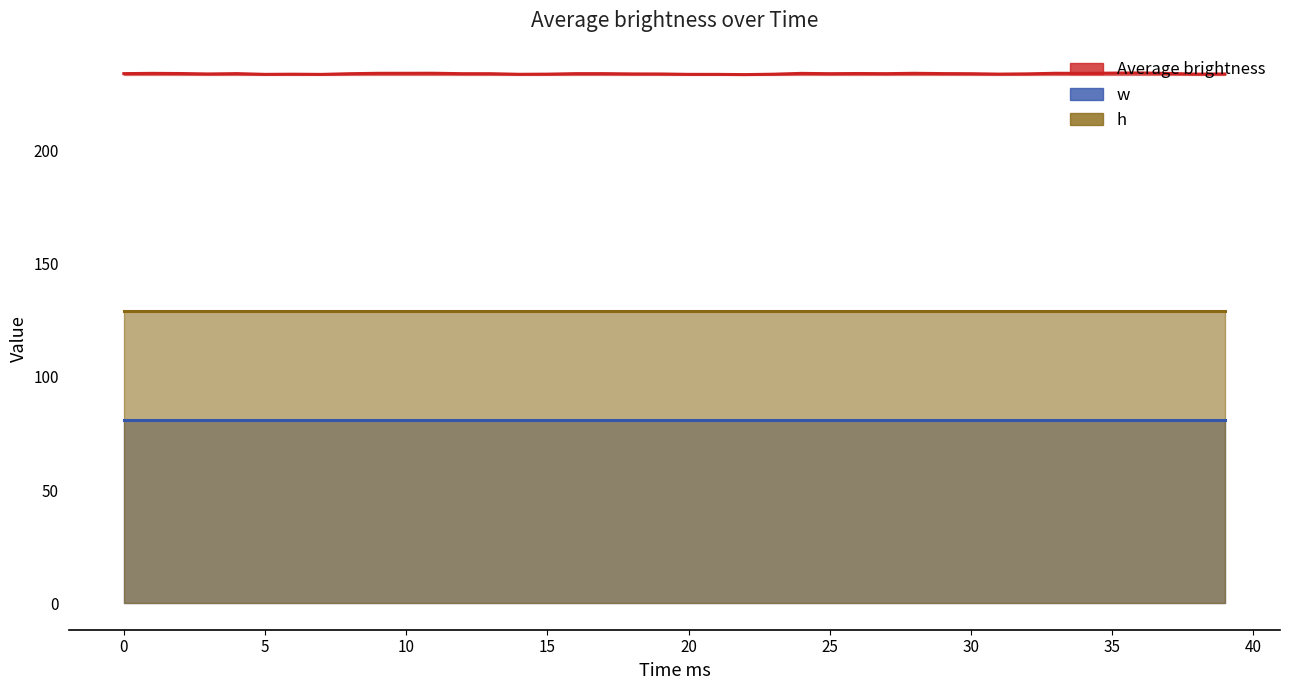

Reading left to right, what are all the values shown in this chart?

Average brightness: 234.1	234.2	234.1	233.9	234.1	233.7	233.8	233.7	234.0	234.2	234.2	234.2	234.0	234.0	233.8	233.8	234.1	234.1	233.9	233.9	233.7	233.7	233.6	233.8	234.2	234.0	234.1	234.1	234.2	234.1	234.0	233.9	234.0	234.2	234.2	234.3	234.4	234.2	233.8	233.9
w: 81.0	81.0	81.0	81.0	81.0	81.0	81.0	81.0	81.0	81.0	81.0	81.0	81.0	81.0	81.0	81.0	81.0	81.0	81.0	81.0	81.0	81.0	81.0	81.0	81.0	81.0	81.0	81.0	81.0	81.0	81.0	81.0	81.0	81.0	81.0	81.0	81.0	81.0	81.0	81.0
h: 129.0	129.0	129.0	129.0	129.0	129.0	129.0	129.0	129.0	129.0	129.0	129.0	129.0	129.0	129.0	129.0	129.0	129.0	129.0	129.0	129.0	129.0	129.0	129.0	129.0	129.0	129.0	129.0	129.0	129.0	129.0	129.0	129.0	129.0	129.0	129.0	129.0	129.0	129.0	129.0